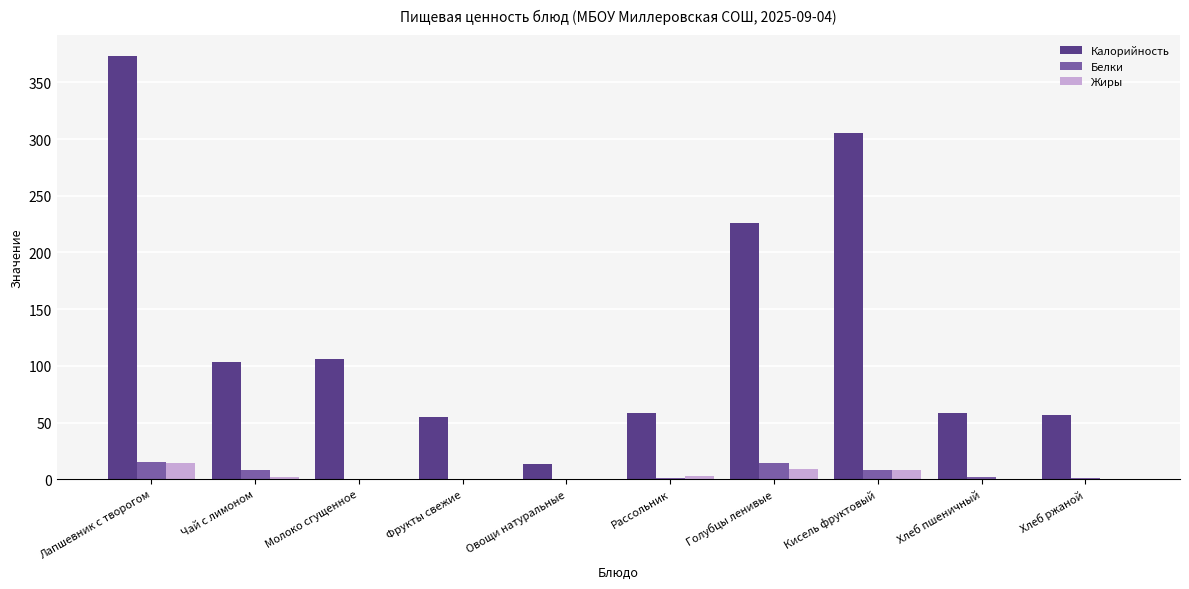

What is the maximum value for Калорийность?

373.0